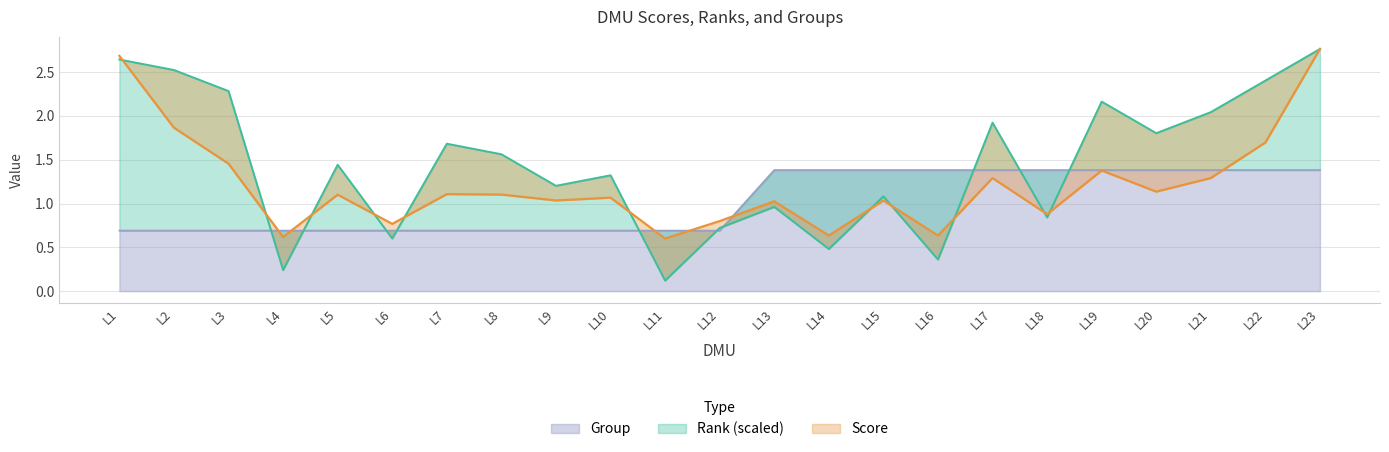

Between L15 and L18, which series saw the biggest shift?

Rank